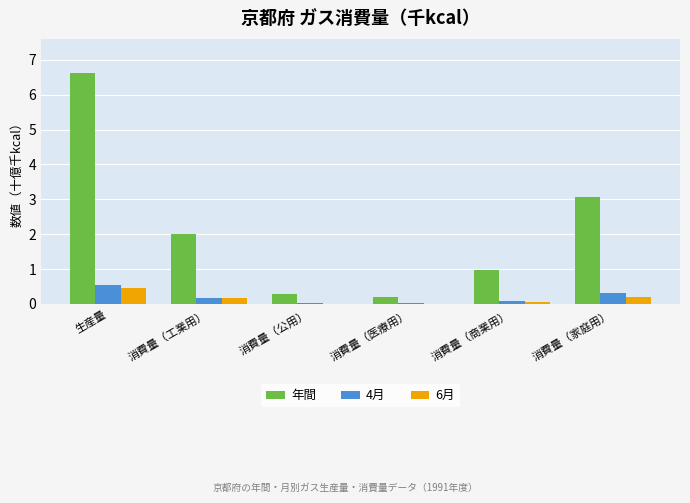

The 4月 series shows 0.0 at 消費量（公用）. True or false?

True